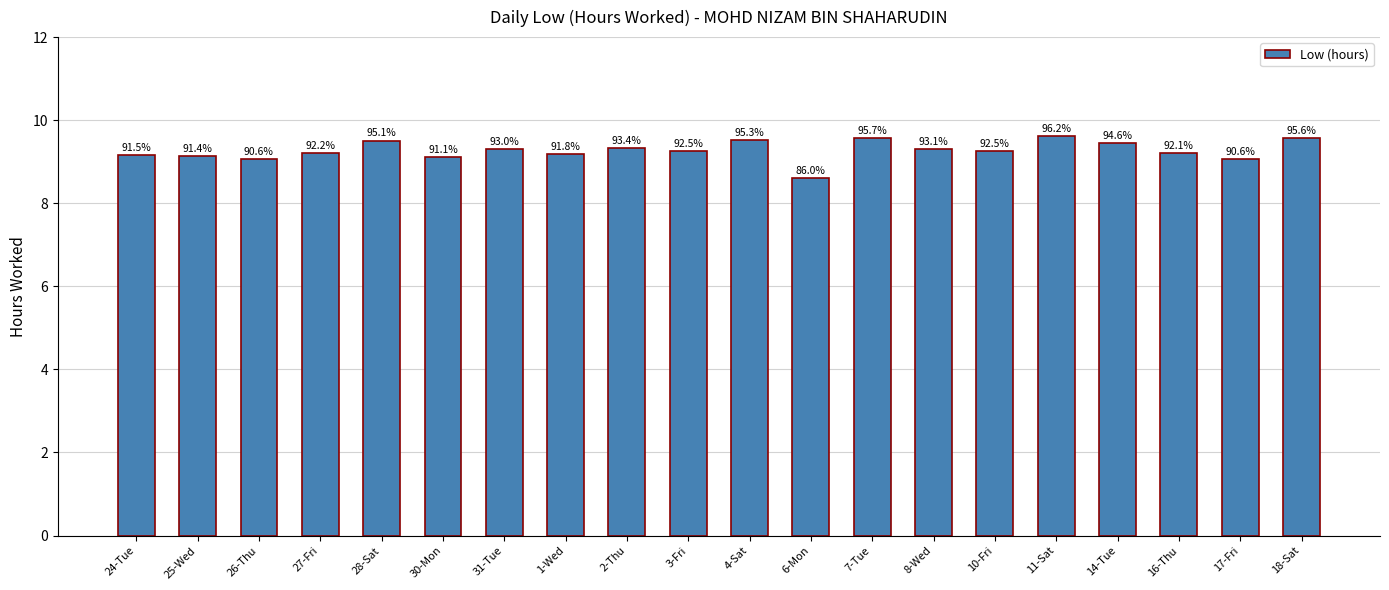

List the labels in order of value, smallest first.

6-Mon, 26-Thu, 17-Fri, 30-Mon, 25-Wed, 24-Tue, 1-Wed, 16-Thu, 27-Fri, 3-Fri, 10-Fri, 31-Tue, 8-Wed, 2-Thu, 14-Tue, 28-Sat, 4-Sat, 18-Sat, 7-Tue, 11-Sat